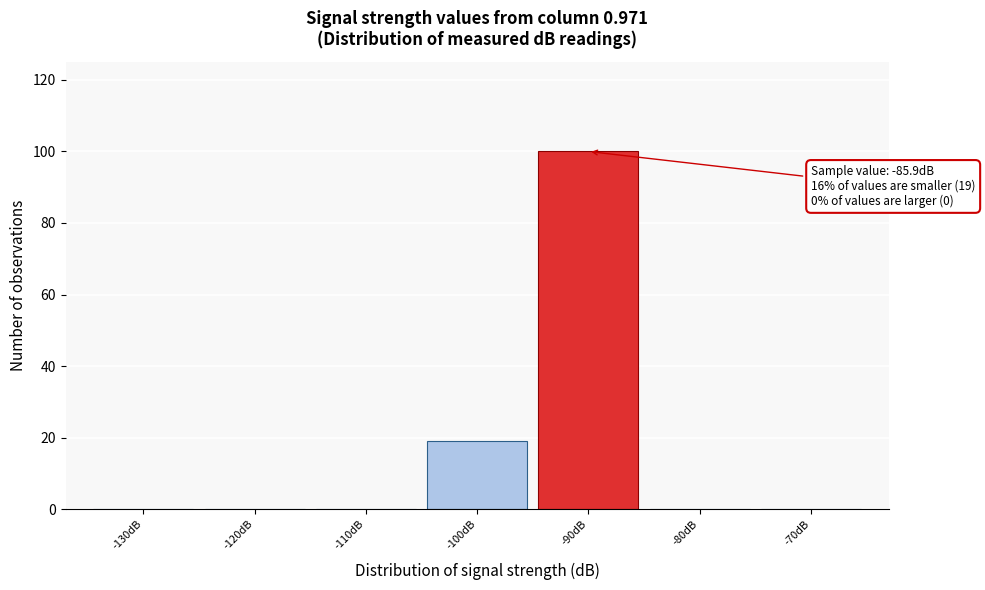

Reading left to right, what are all the values shown in this chart?

-130dB=0	-120dB=0	-110dB=0	-100dB=19	-90dB=100	-80dB=0	-70dB=0